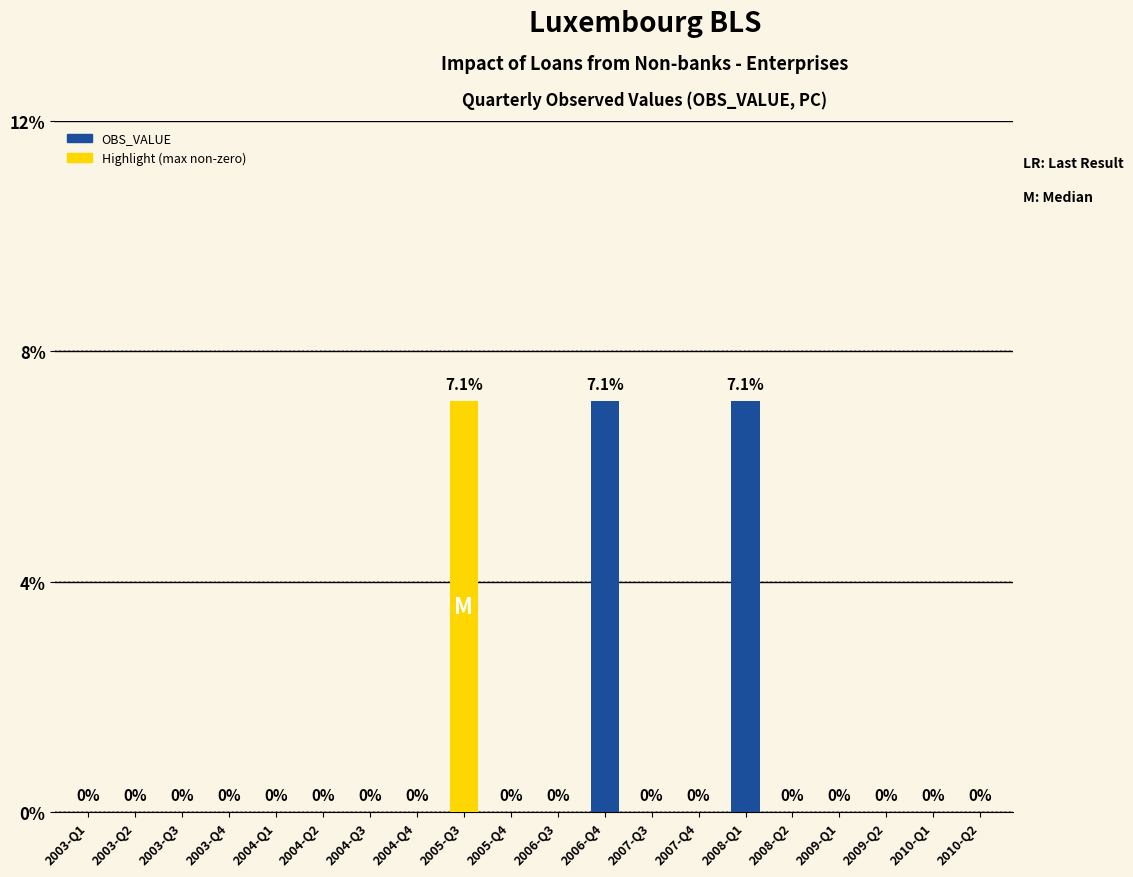

What is the sum of all values?

21.4